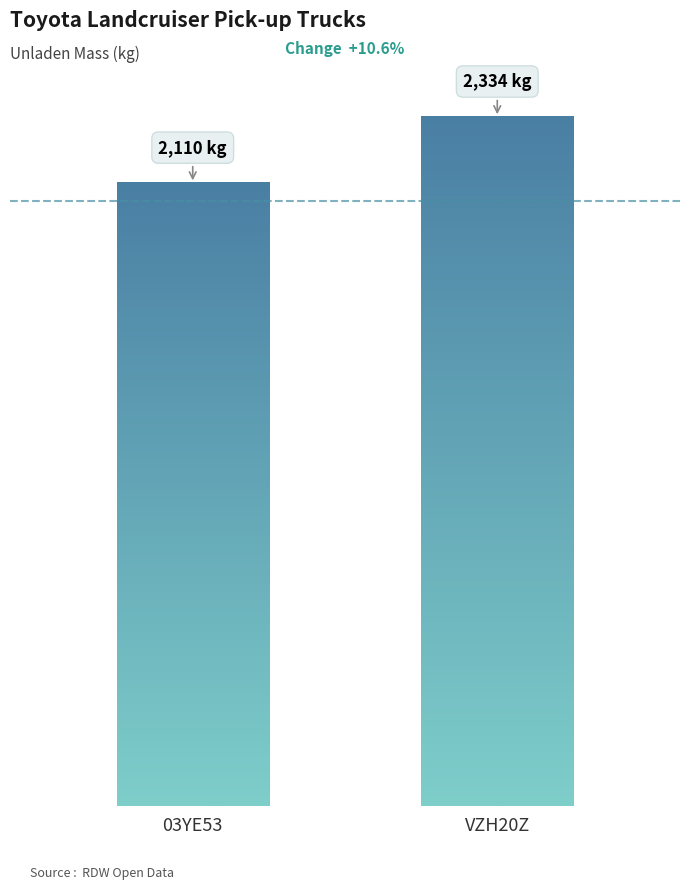

Does the chart contain stacked bars?

No